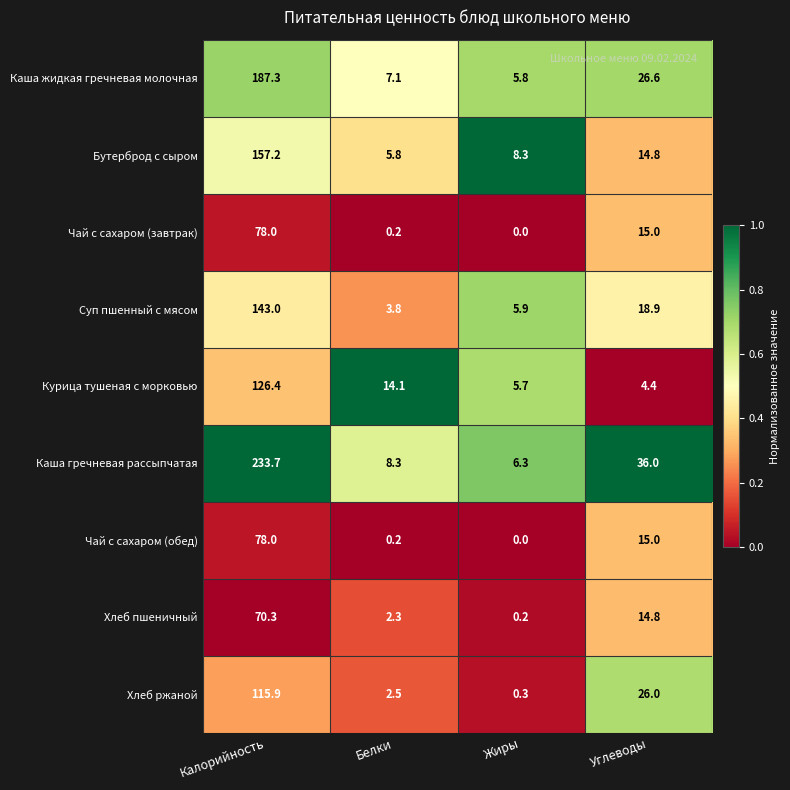

Which series has the widest spread of values?

Каша гречневая рассыпчатая